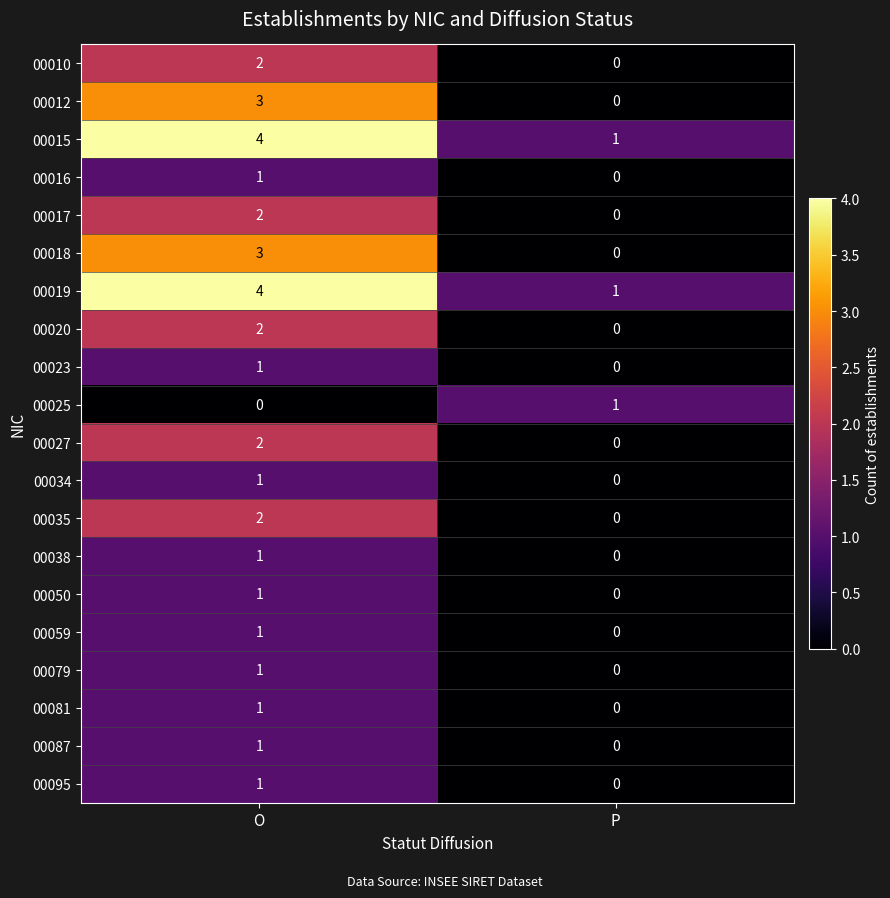

What is the spread (max minus min) of values at O?

4